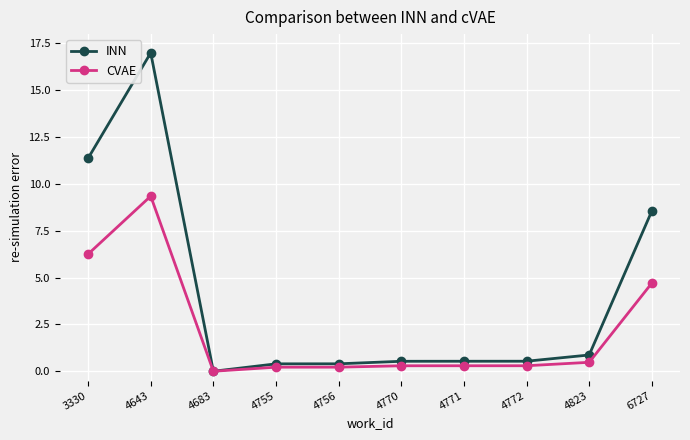

Which series has the largest total across all categories?

INN